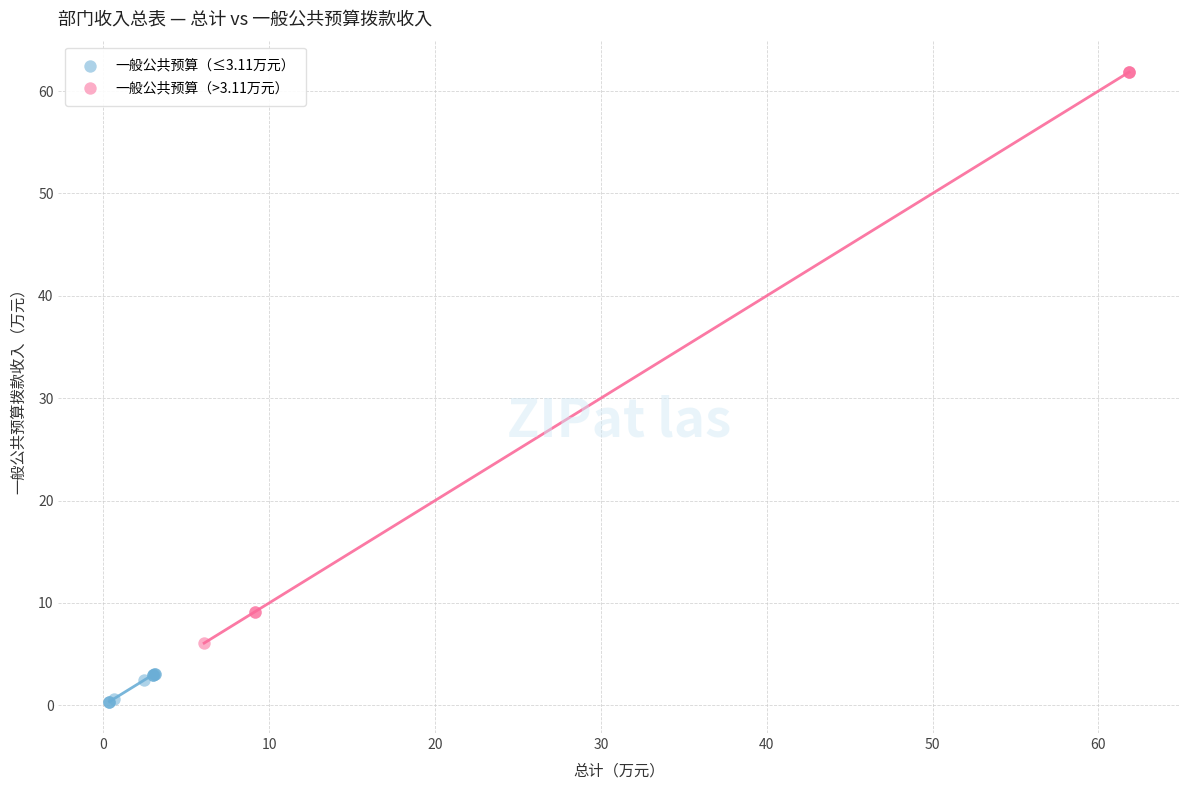

What are all the series names shown in the legend?

一般公共预算（≤3.11万元）, 一般公共预算（>3.11万元）